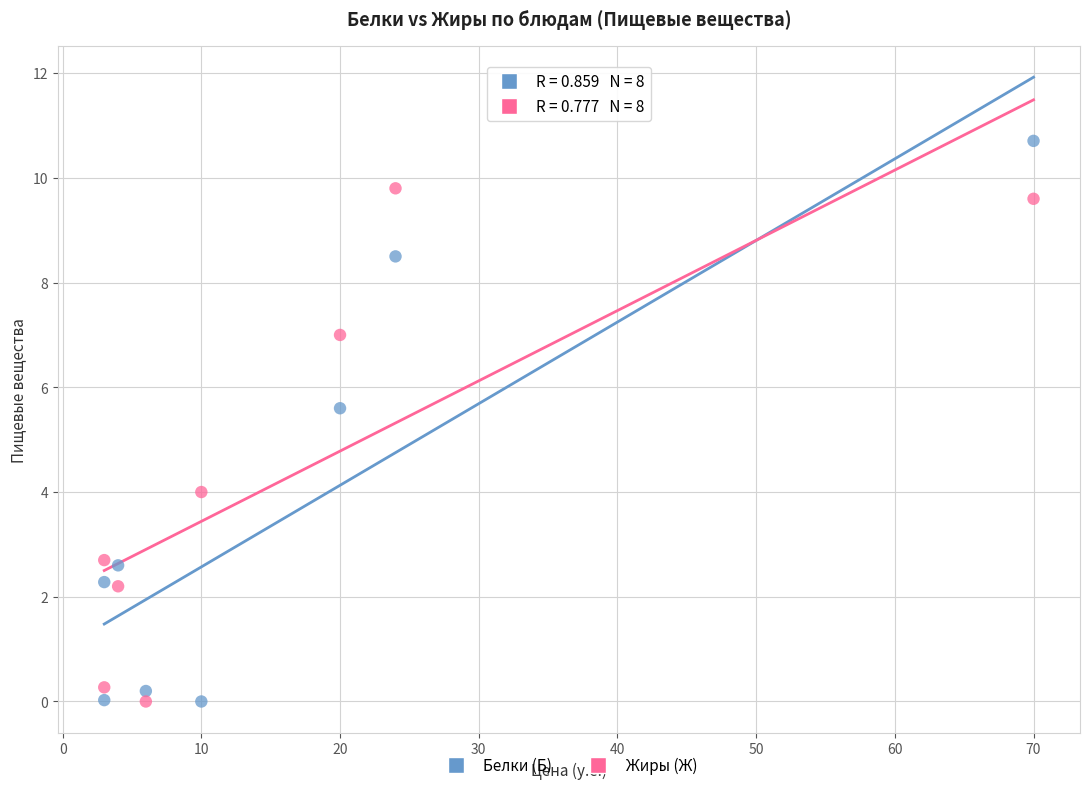

What are all the series names shown in the legend?

Белки (Б), Жиры (Ж)